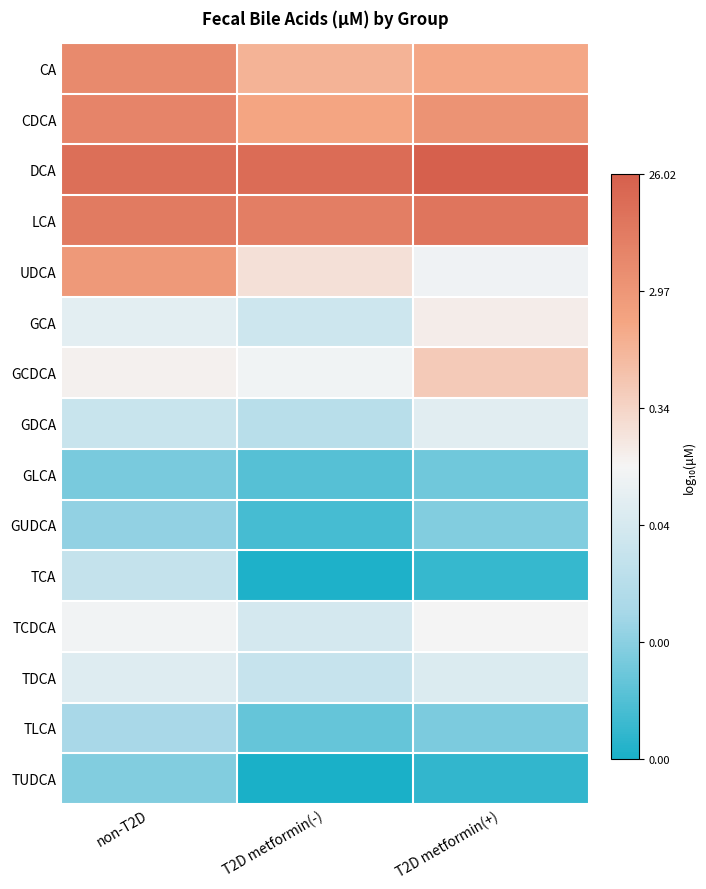

At T2D metformin(+), list the series in order from largest to smallest.

DCA, LCA, CDCA, CA, GCDCA, GCA, TCDCA, UDCA, GDCA, TDCA, GUDCA, TLCA, GLCA, TCA, TUDCA